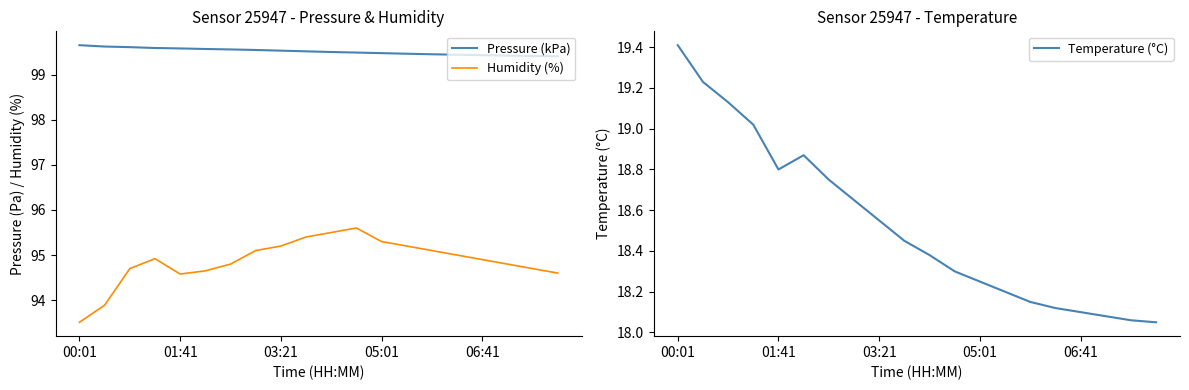

Is this an area chart (filled region under the line)?

No